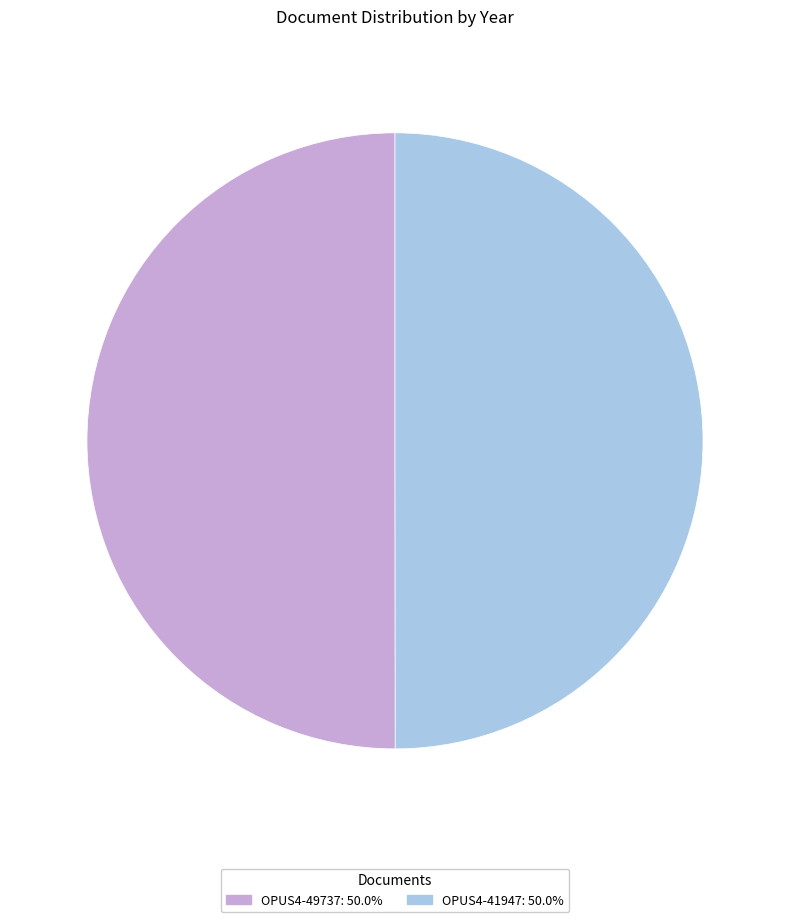

Do OPUS4-49737 and OPUS4-41947 together represent more than half of the pie?

Yes